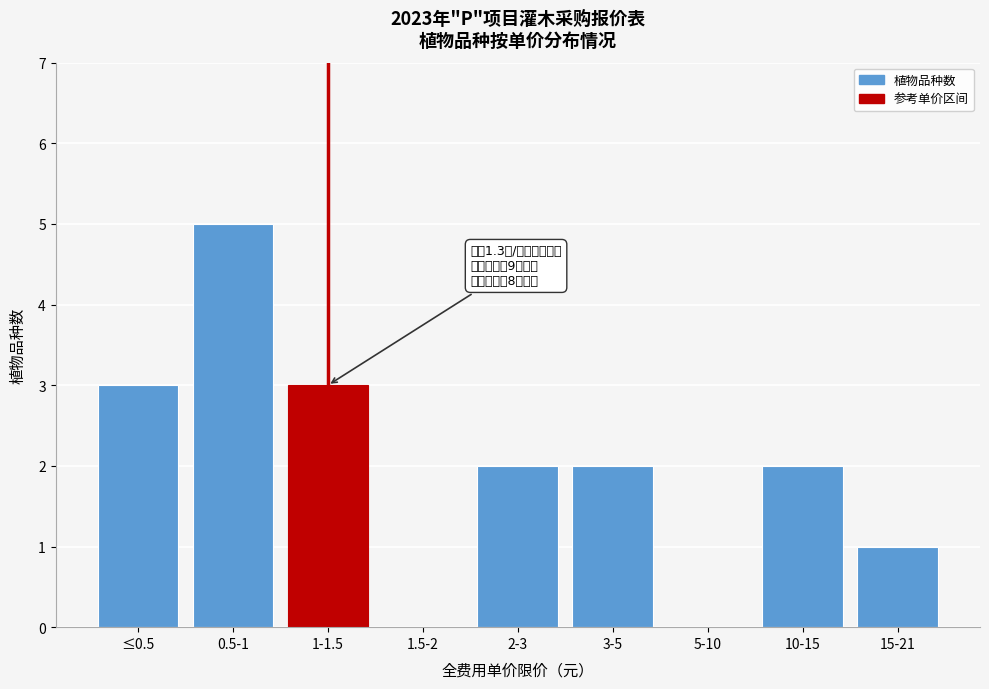

Reading left to right, what are all the values shown in this chart?

≤0.5=3	0.5-1=5	1-1.5=3	1.5-2=0	2-3=2	3-5=2	5-10=0	10-15=2	15-21=1